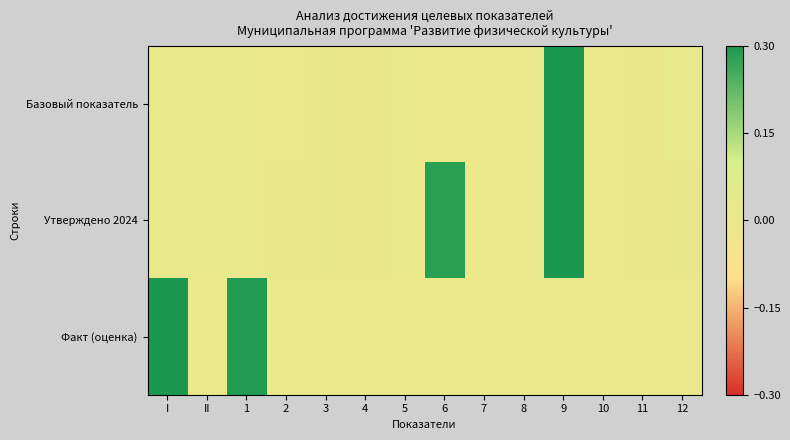

Rank the series at 1 from lowest to highest value.

Базовый показатель, Утверждено 2024, Факт (оценка)